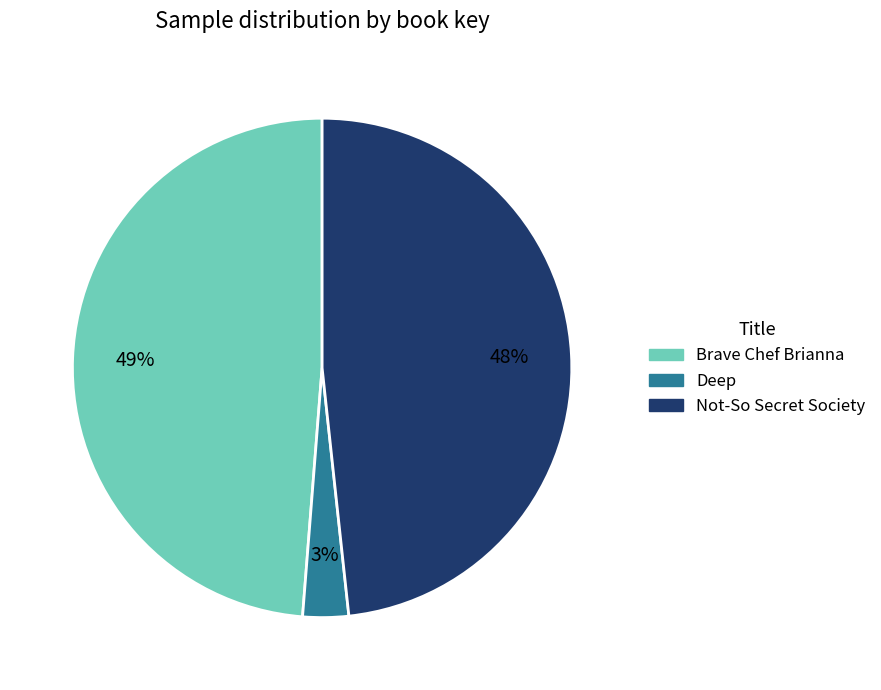

Does any single category account for the majority?

No